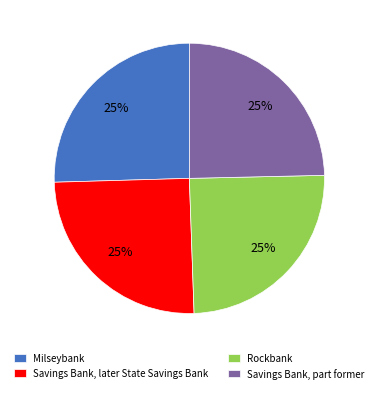

To the nearest percent, what is the average slice percentage?

25%